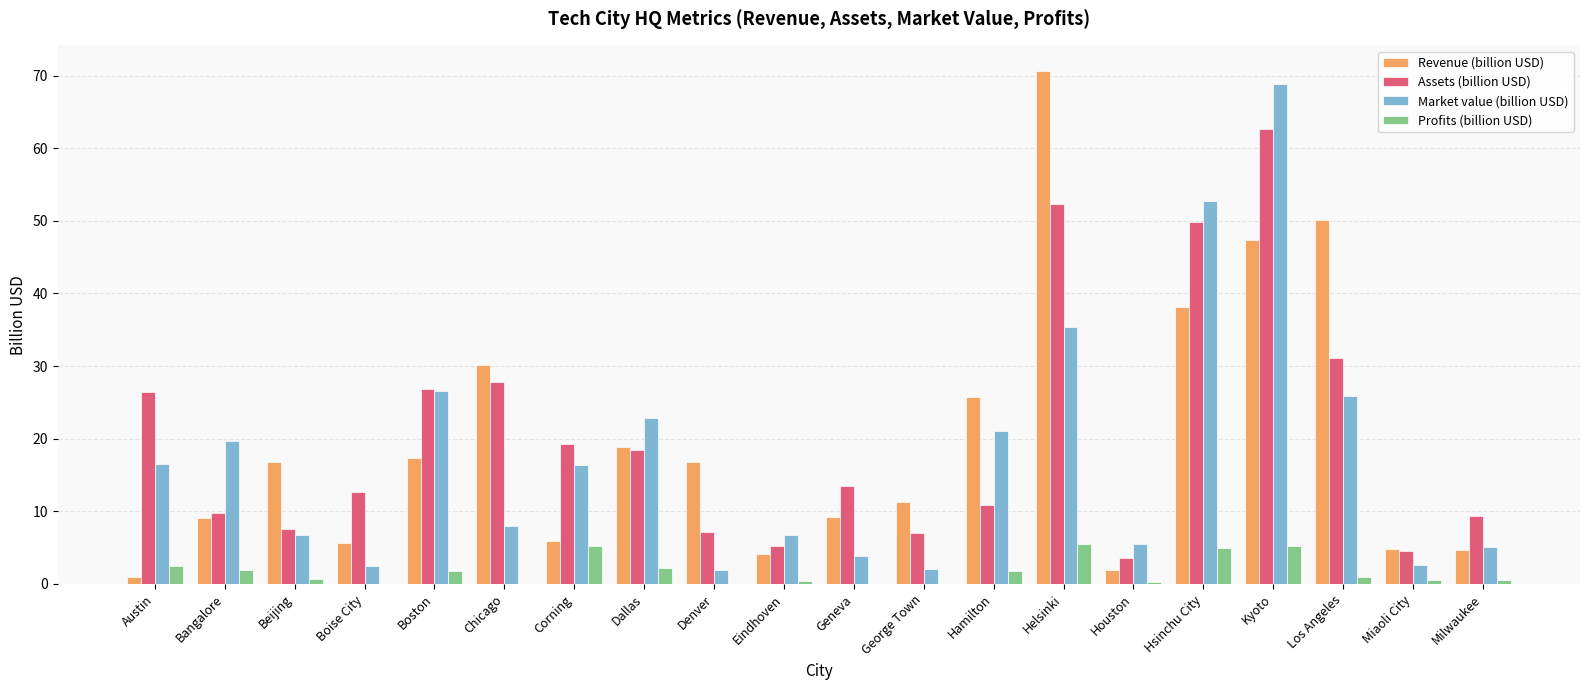

Between Corning and Kyoto, which series saw the biggest shift?

Market value (billion USD)